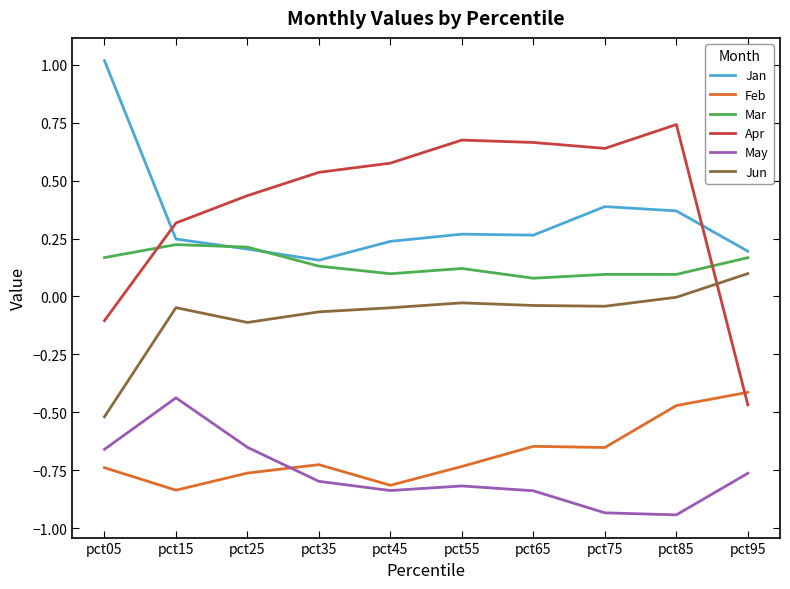

List the series in order of their peak value, lowest first.

May, Feb, Jun, Mar, Apr, Jan